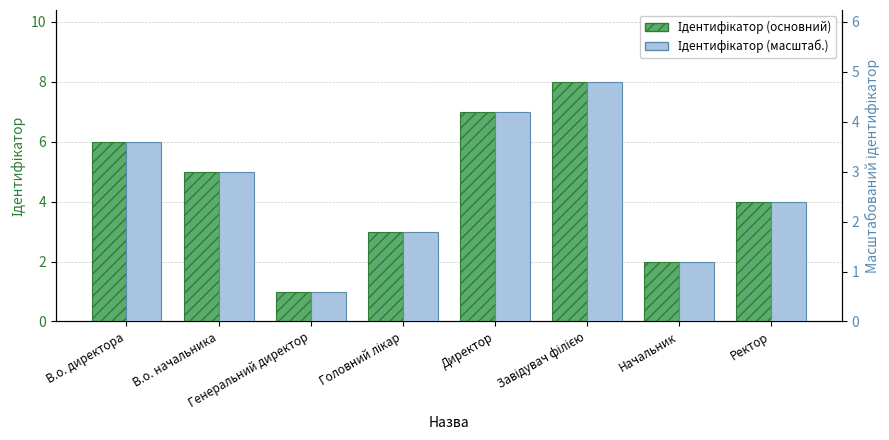

The Ідентифікатор (масштаб.) series shows 0.6 at Генеральний директор. True or false?

True